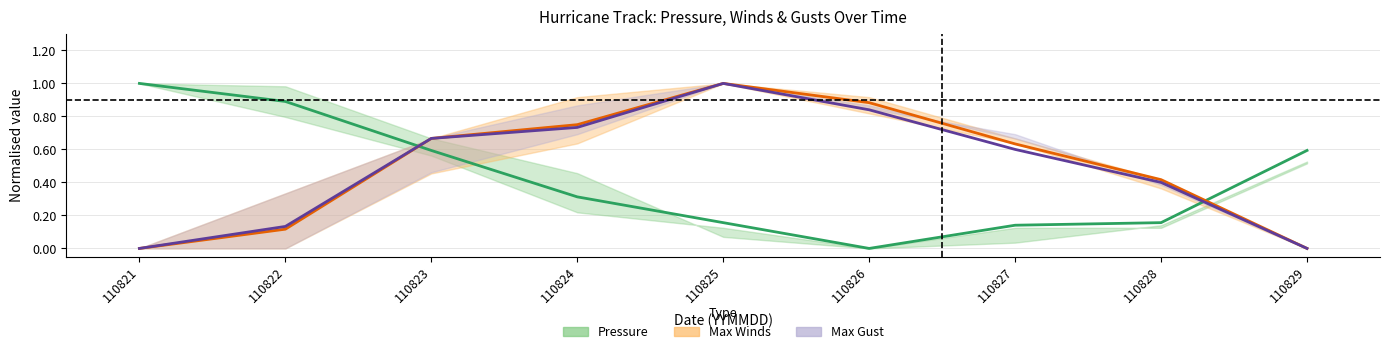

At 110825, list the series in order from smallest to largest.

Pressure, Max Winds, Max Gust